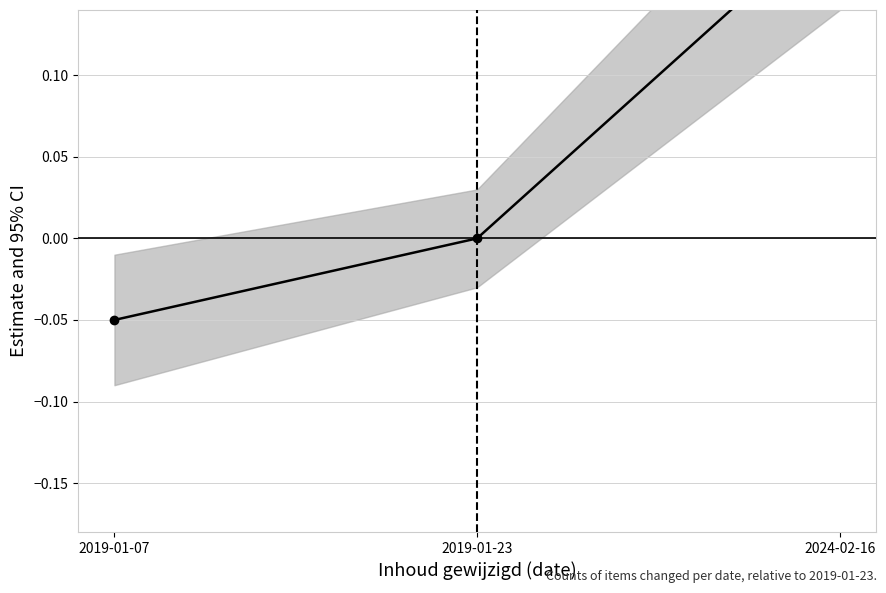

How many lines are shown in the chart?

1